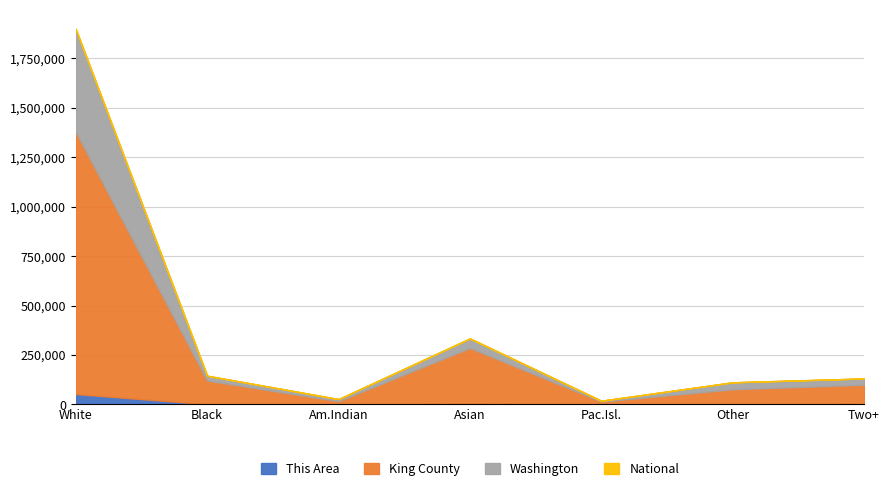

List the labels in order of King County value, largest first.

White alone, Asian alone, Black or African American alone, Two or More Races, Some Other Race alone, American Indian and Alaska Native, Native Hawaiian and Other Pacific